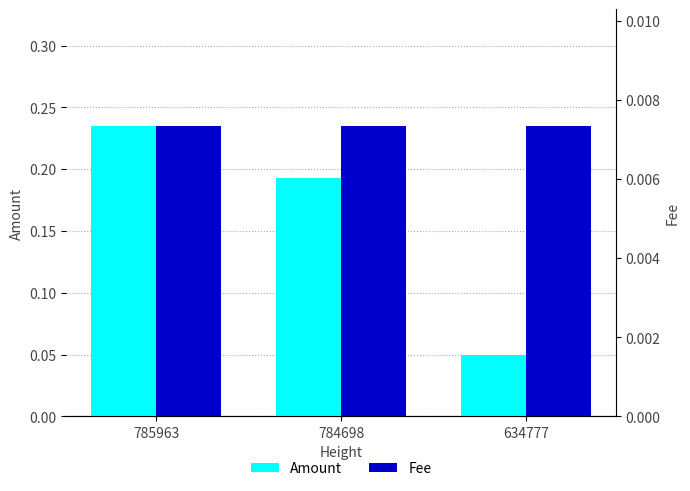

Reading right to left, extract all data points from this chart.

Amount: 634777=0.1	784698=0.2	785963=0.2
Fee: 634777=0.0	784698=0.0	785963=0.0